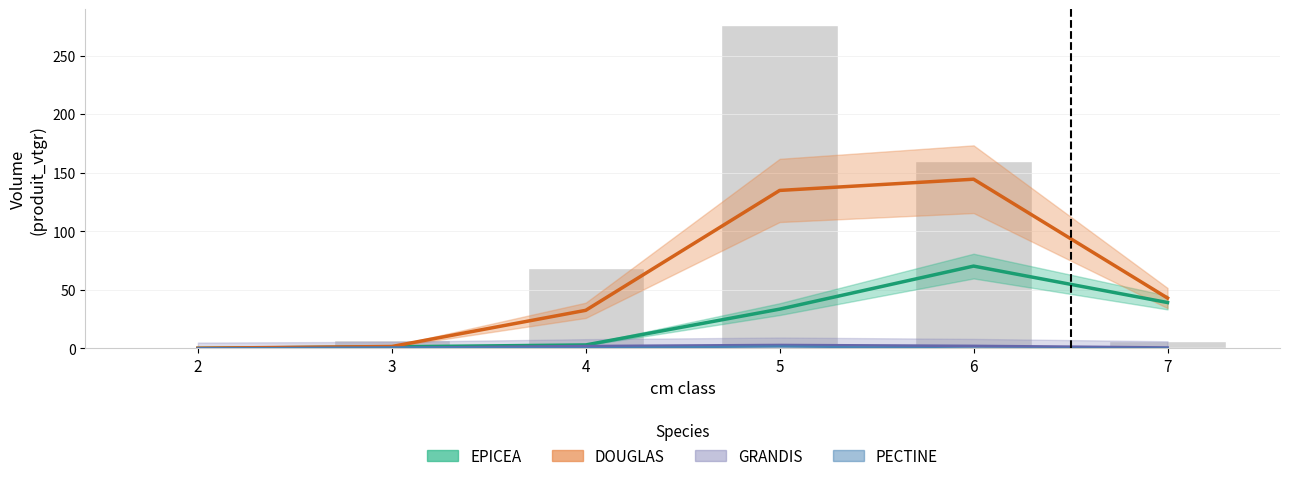

Count the number of categories in the chart.

6